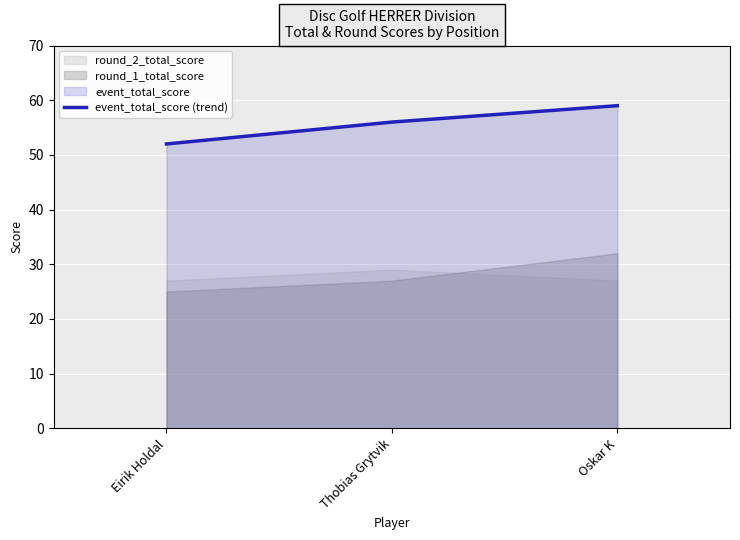

What is the difference between the maximum and minimum values?

7